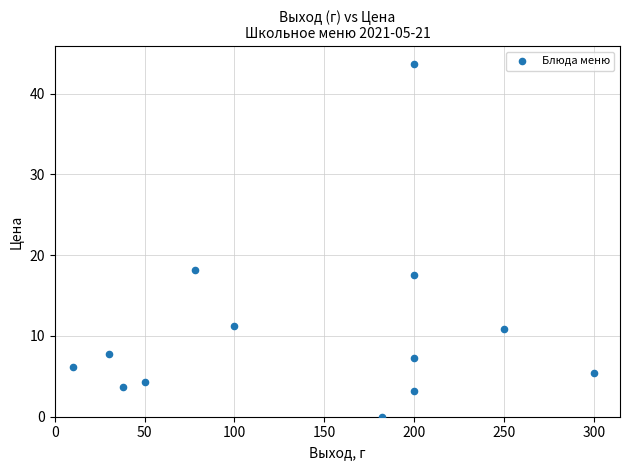

What is the range of X values (max minus min)?

290.0